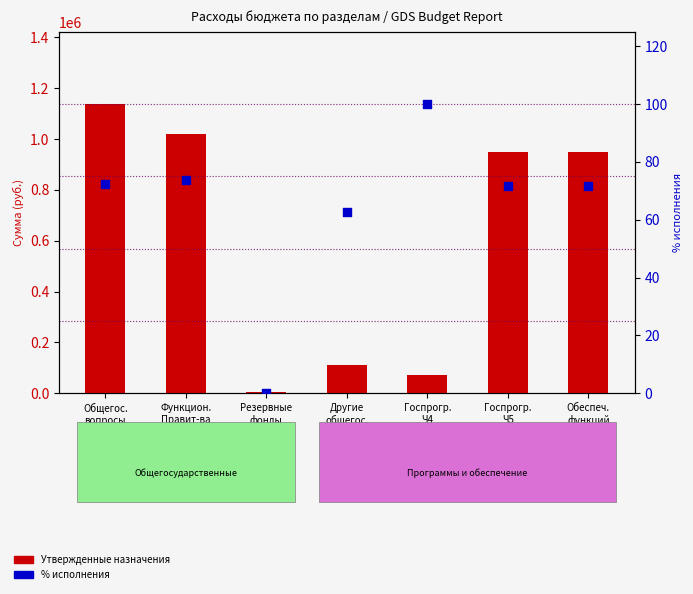

Which series has the largest total across all categories?

Утвержденные назначения